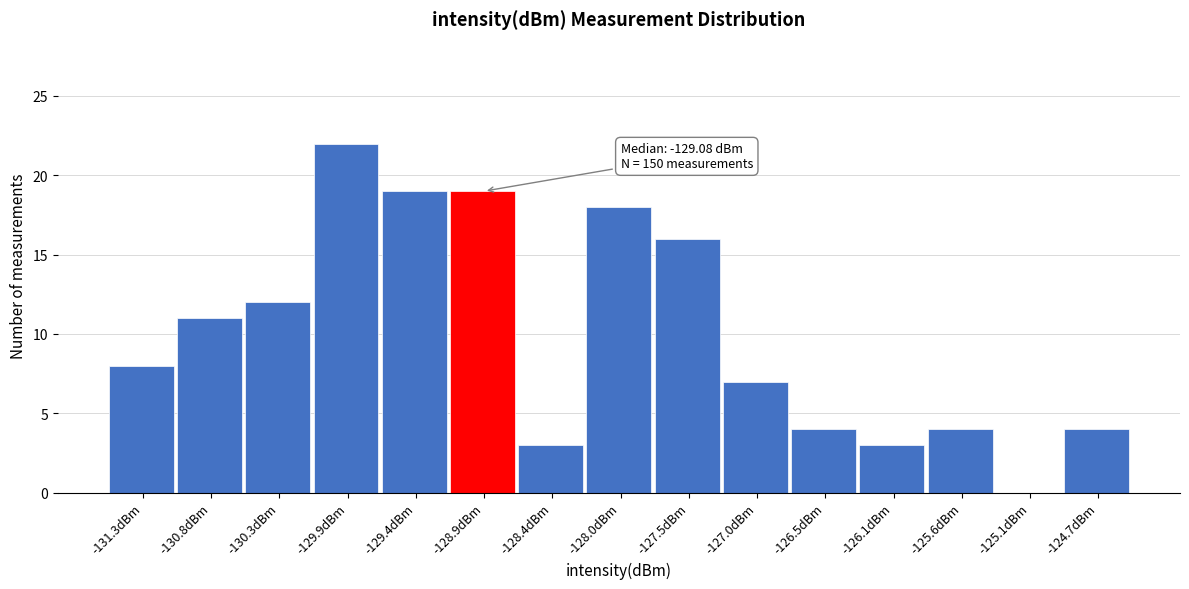

Which range on the x-axis has the tallest bar?

-130.10 to -129.60